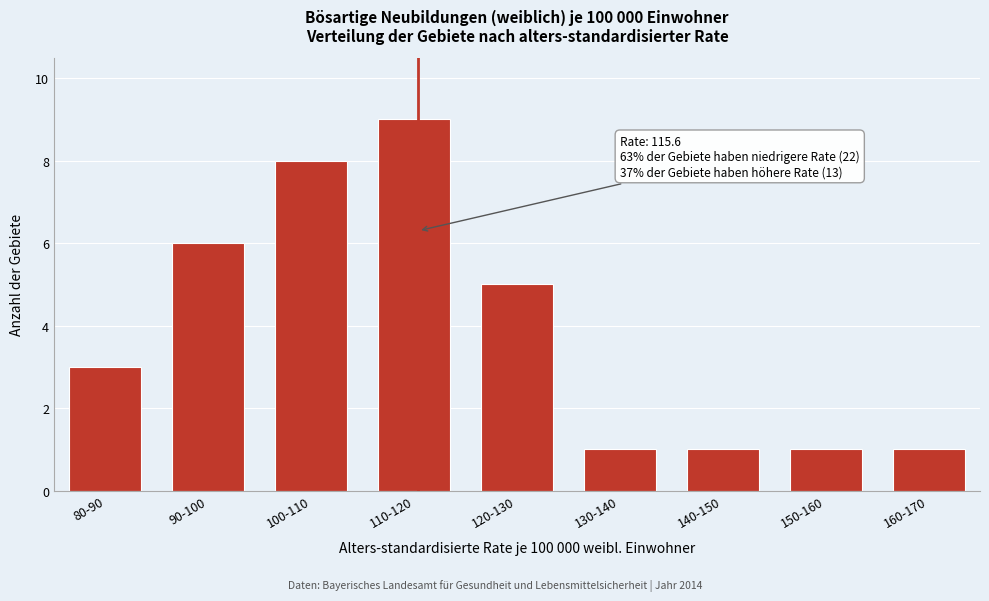

Reading left to right, transcribe all the data shown in this chart.

80-90=3	90-100=6	100-110=8	110-120=9	120-130=5	130-140=1	140-150=1	150-160=1	160-170=1